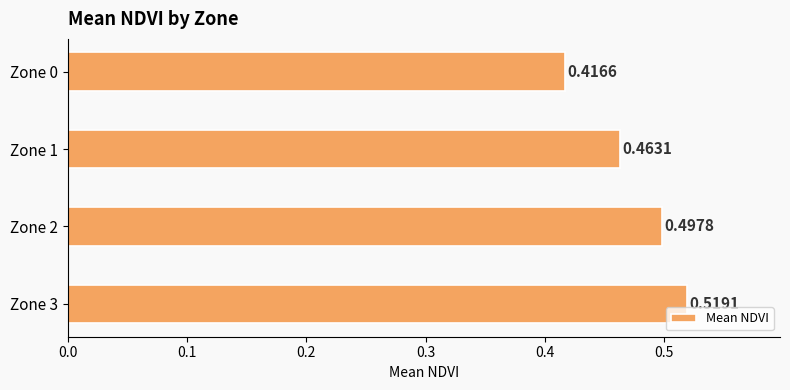

Which has a higher value, Zone 2 or Zone 0?

Zone 2